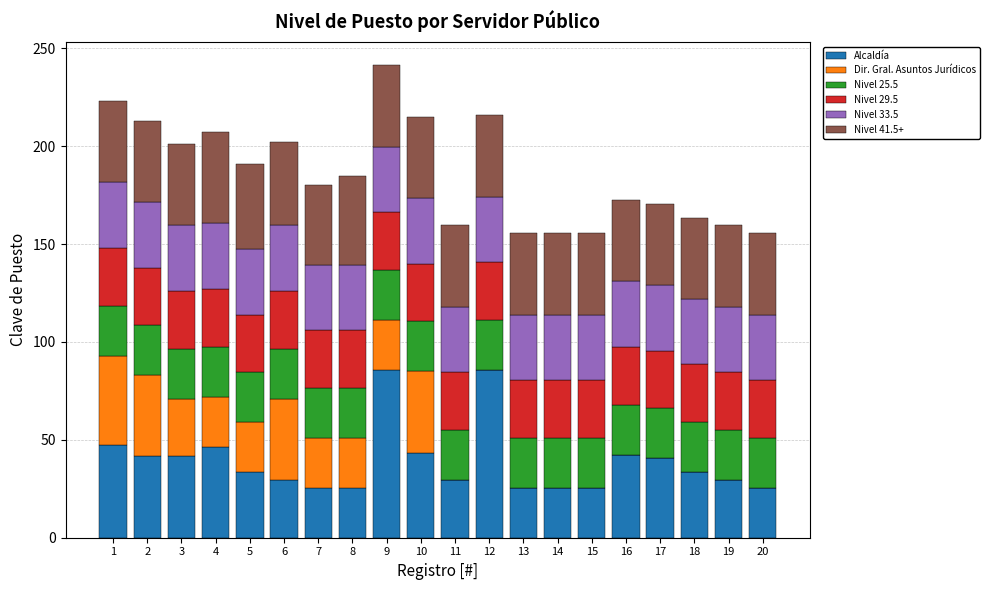

What is the maximum value for Alcaldía?

85.7